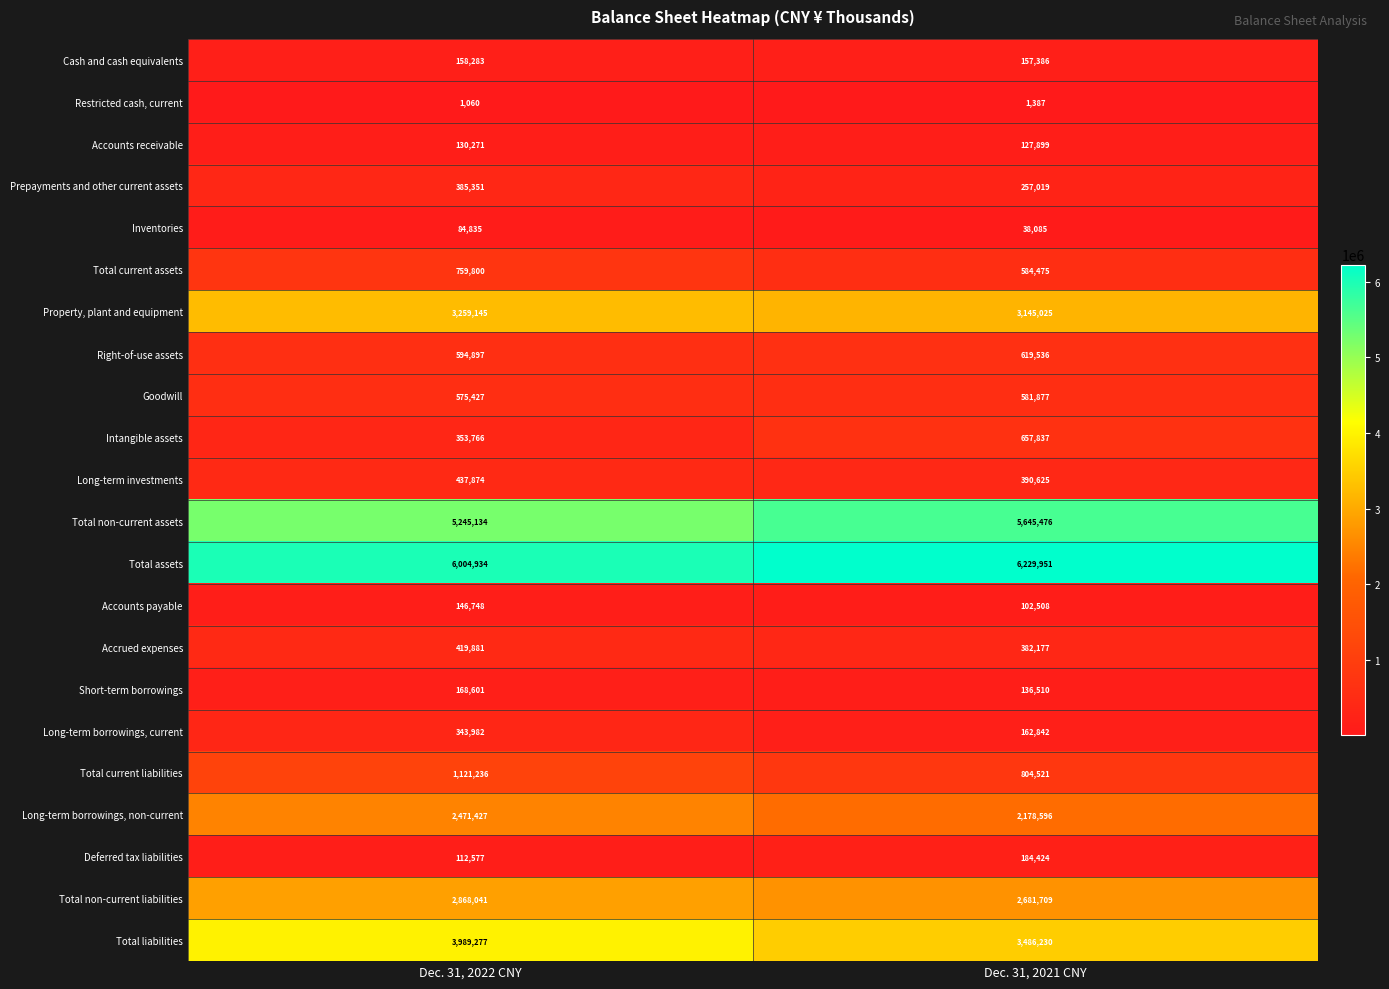

What is the average value of the Accrued expenses series?

401029